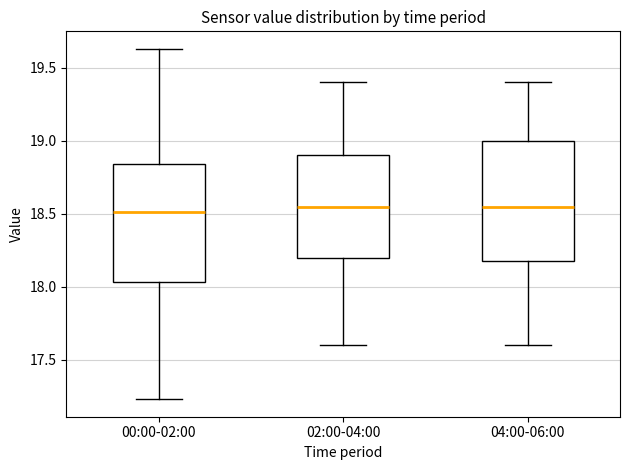

Where is the lower edge of the box for 00:00-02:00 on the y-axis? The values are not printed on the chart, so give them approximately, as read against the axis.

18.05